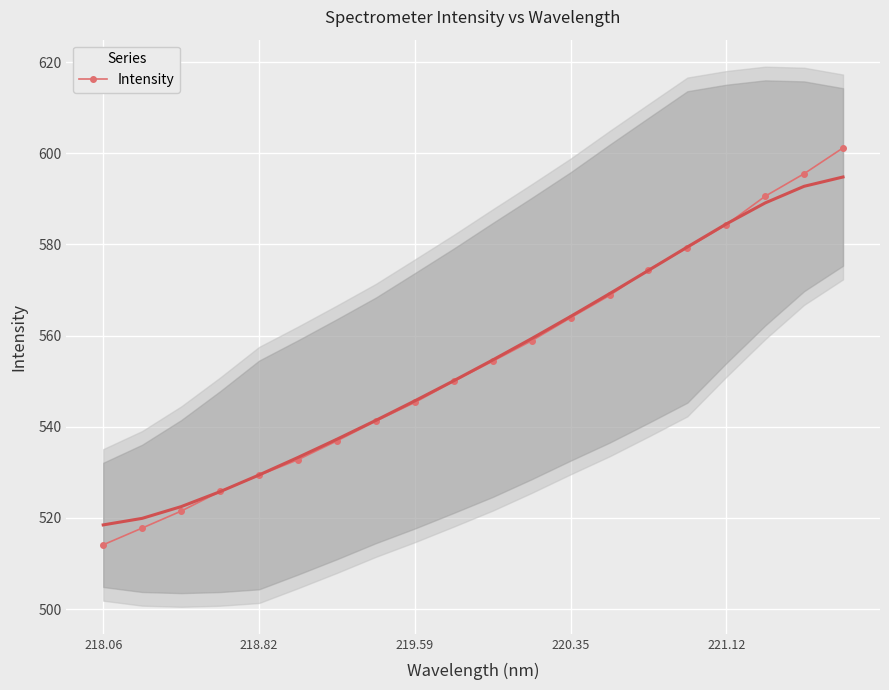

The Intensity series shows 563.9 at 220.35. True or false?

True